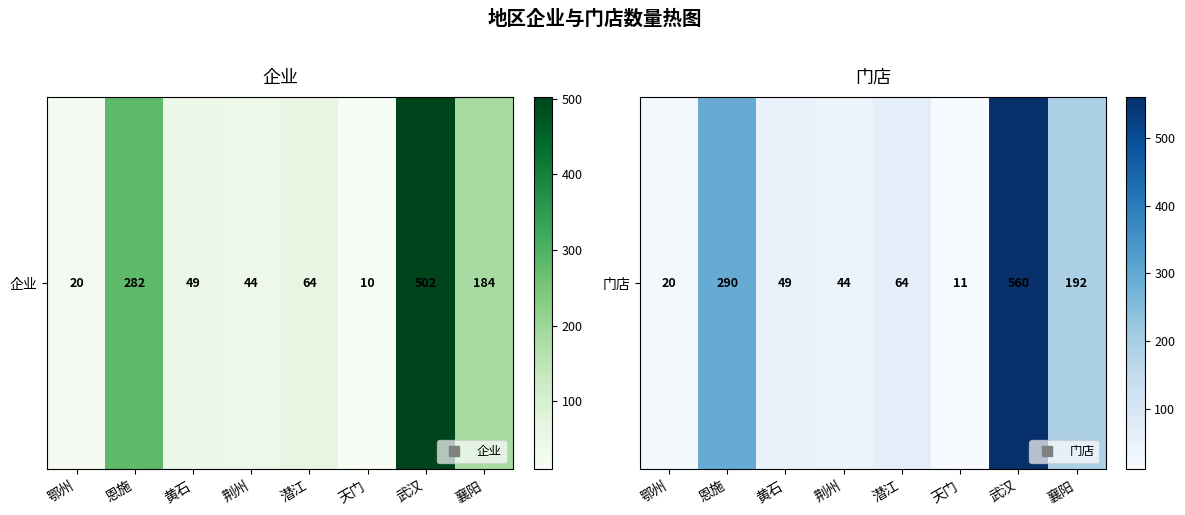

Is it true that the value at 鄂州 is 12?

False